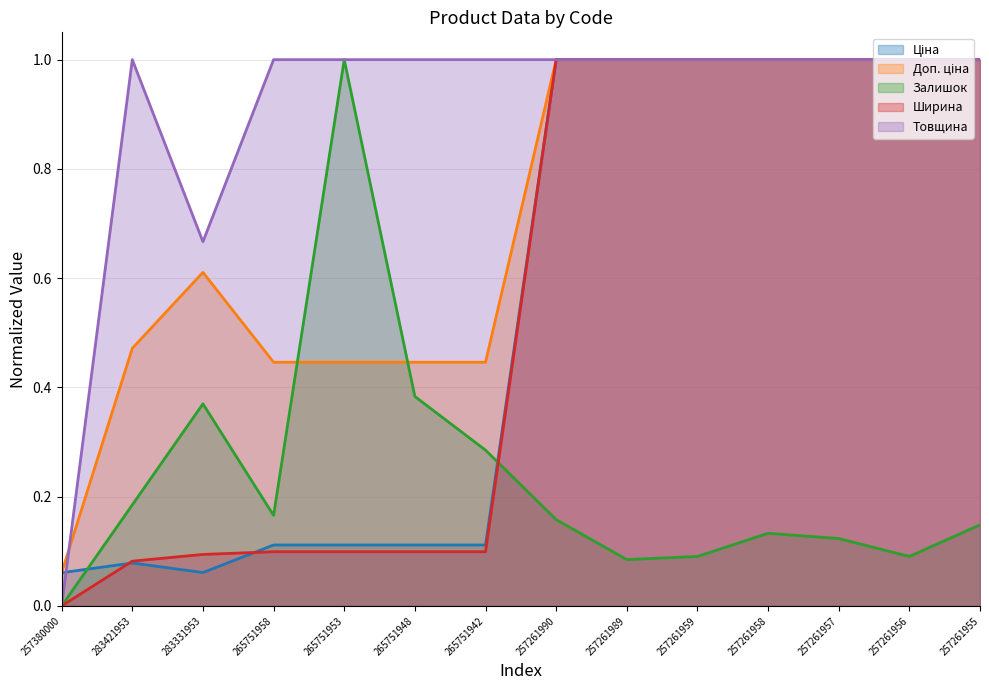

At which category does Ціна reach its first local valley?

283331953